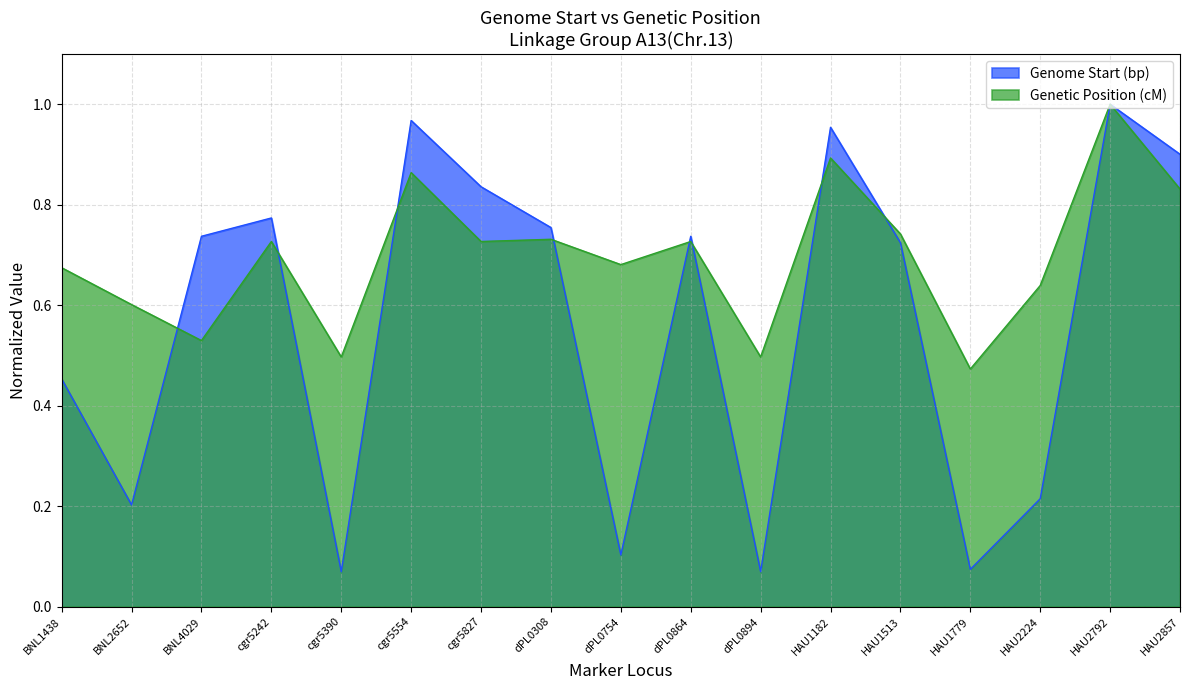

What is the sum of all Genetic Position (cM) values?

11.8